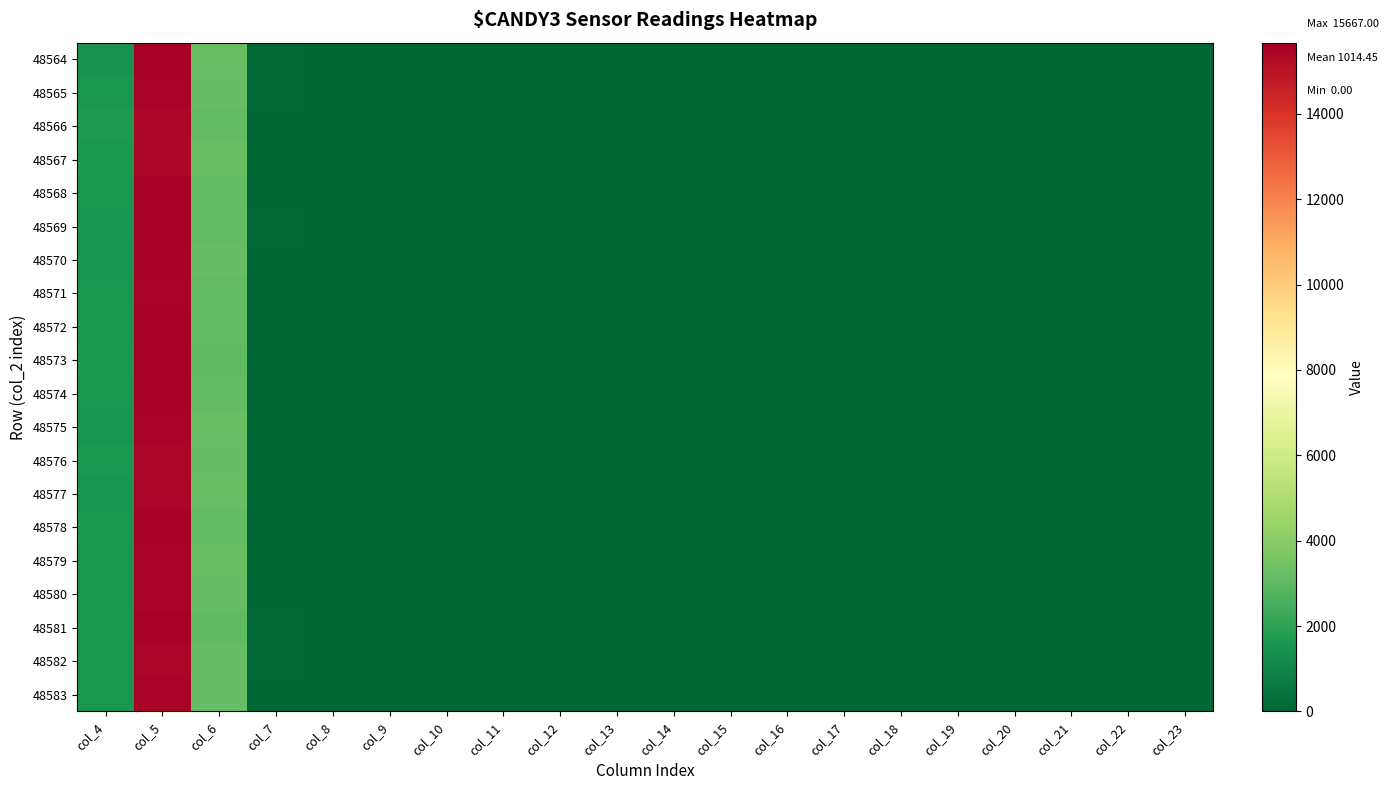

At col_22, list the series in order from smallest to largest.

48564, 48565, 48566, 48567, 48568, 48569, 48570, 48571, 48572, 48573, 48575, 48576, 48577, 48578, 48579, 48580, 48581, 48582, 48583, 48574